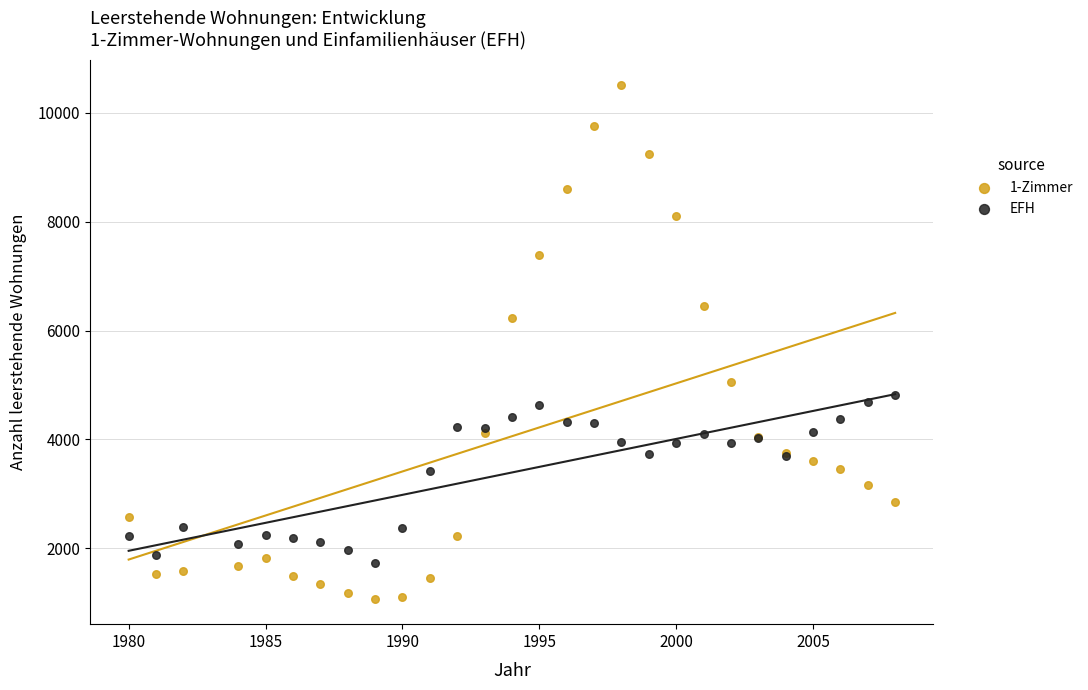

Which series reaches the maximum Y coordinate?

1-Zimmer